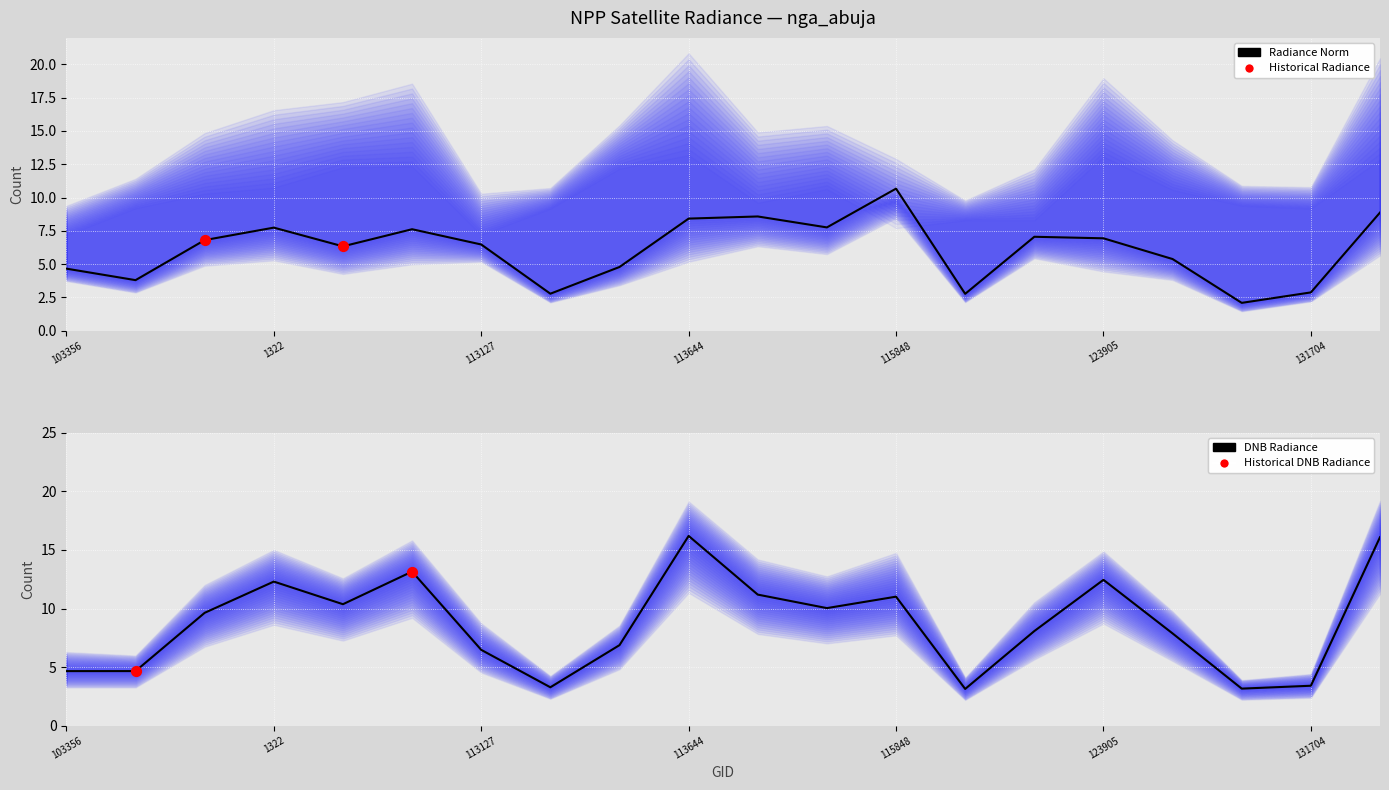

Is the value of dnbrad at 113299 greater than the value of rade9_aggzone_norm at 131354?

Yes